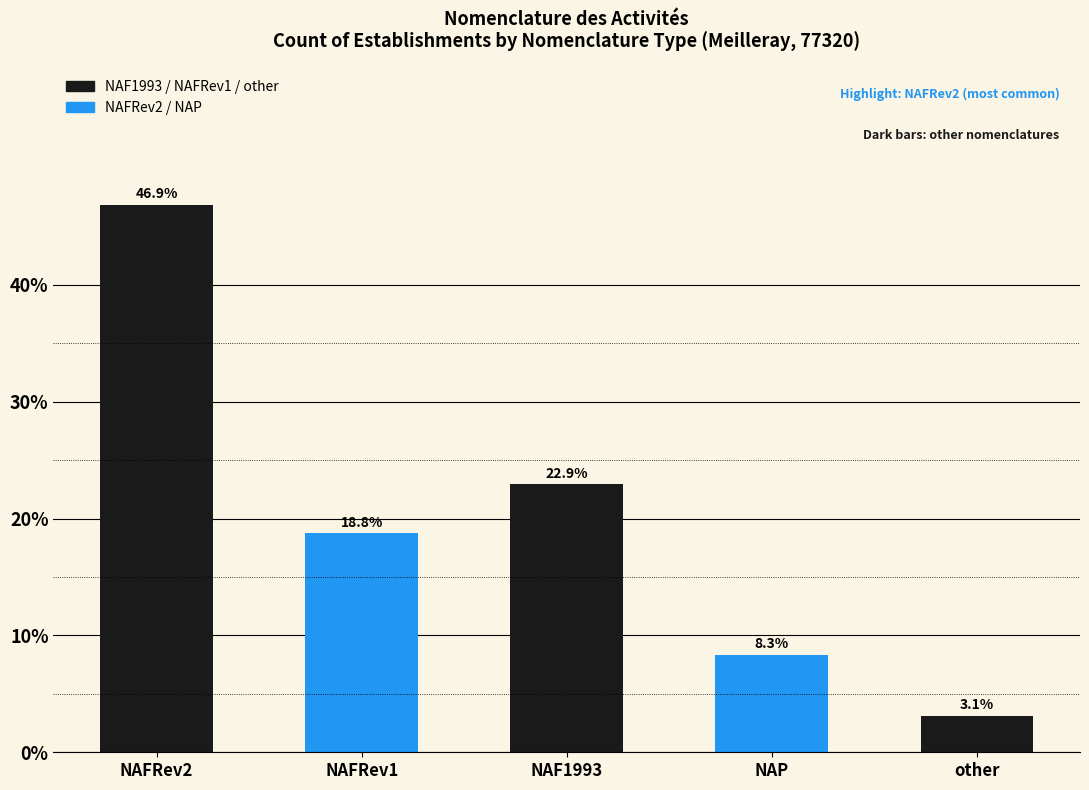

How many values in the NAF1993 series exceed 5?

2